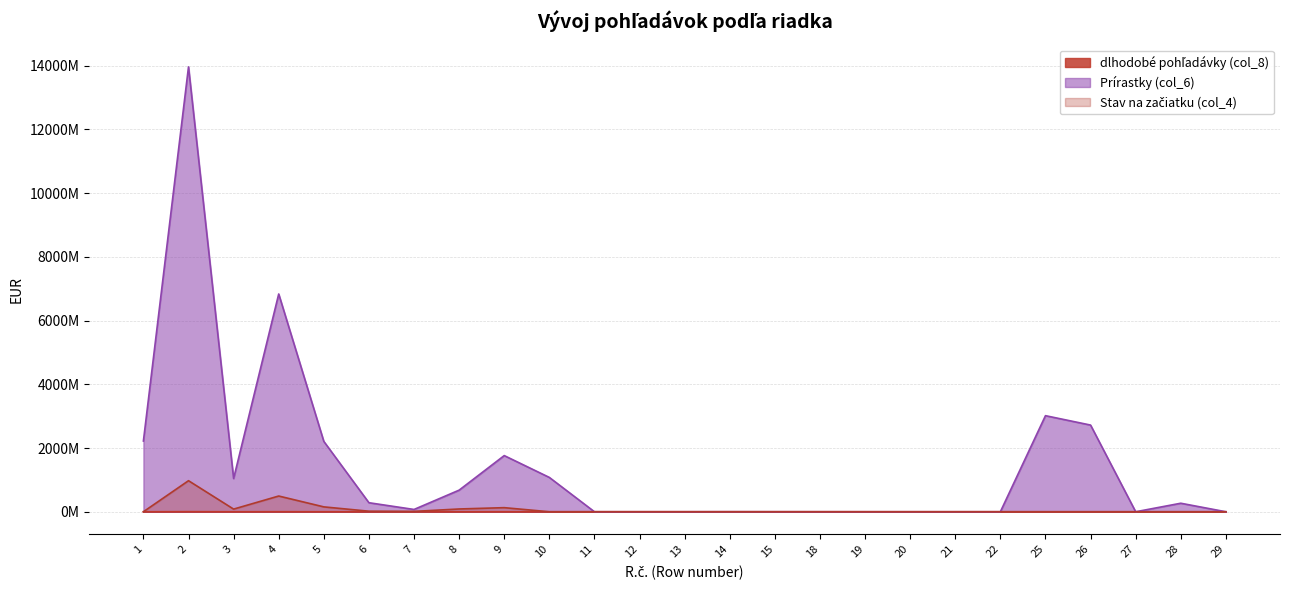

Where is Stav na začiatku (col_4) nearest to the value 487360154?

4